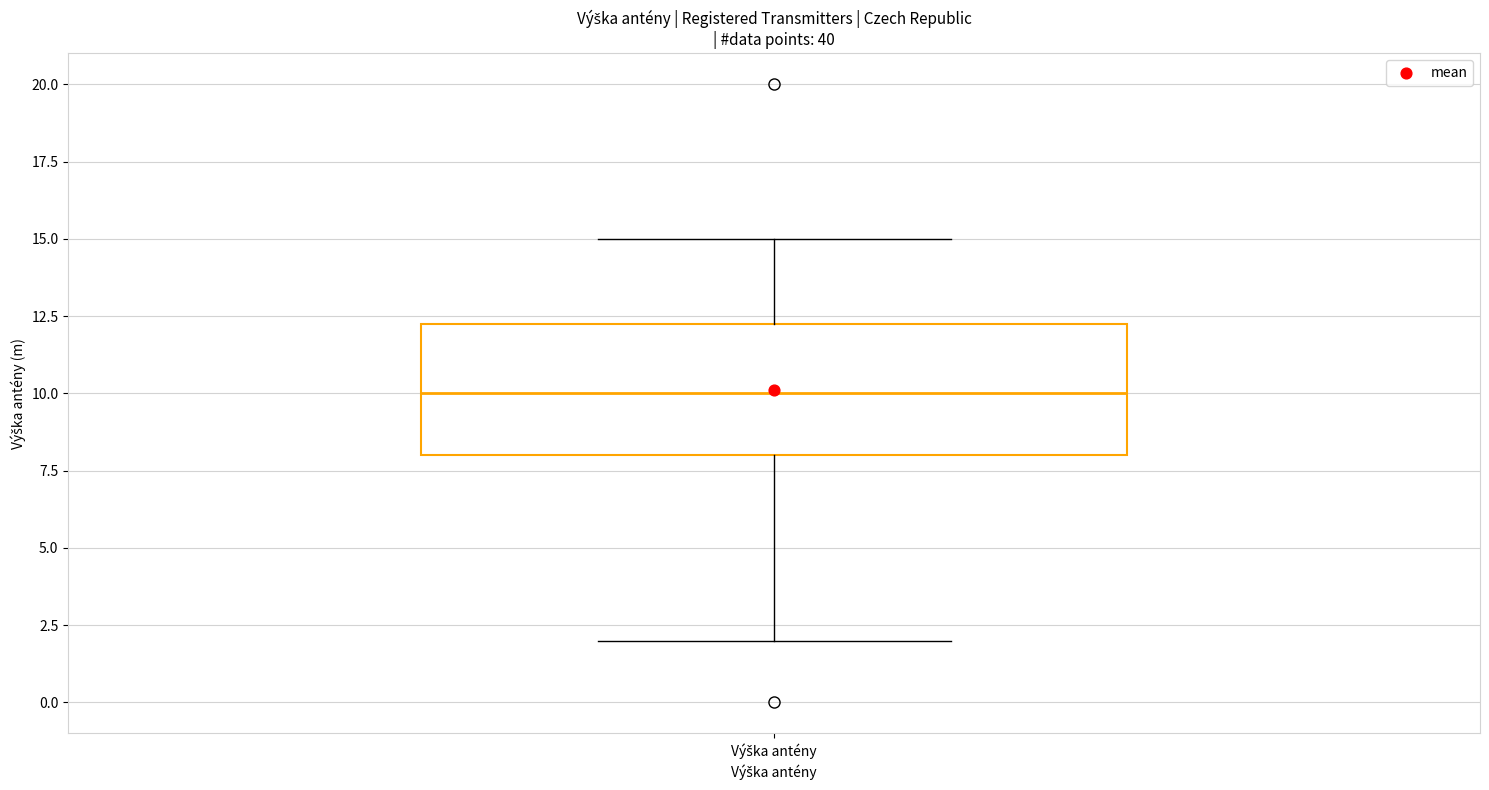

Transcribe this box plot: give where the median line is, the range the box spans, and where the two whiskers end, as read against the y-axis. The values are not printed on the chart, so give them approximately, as read against the axis.

median 10.0, box 8.0 to 12.5, whiskers 2.0 to 15.0